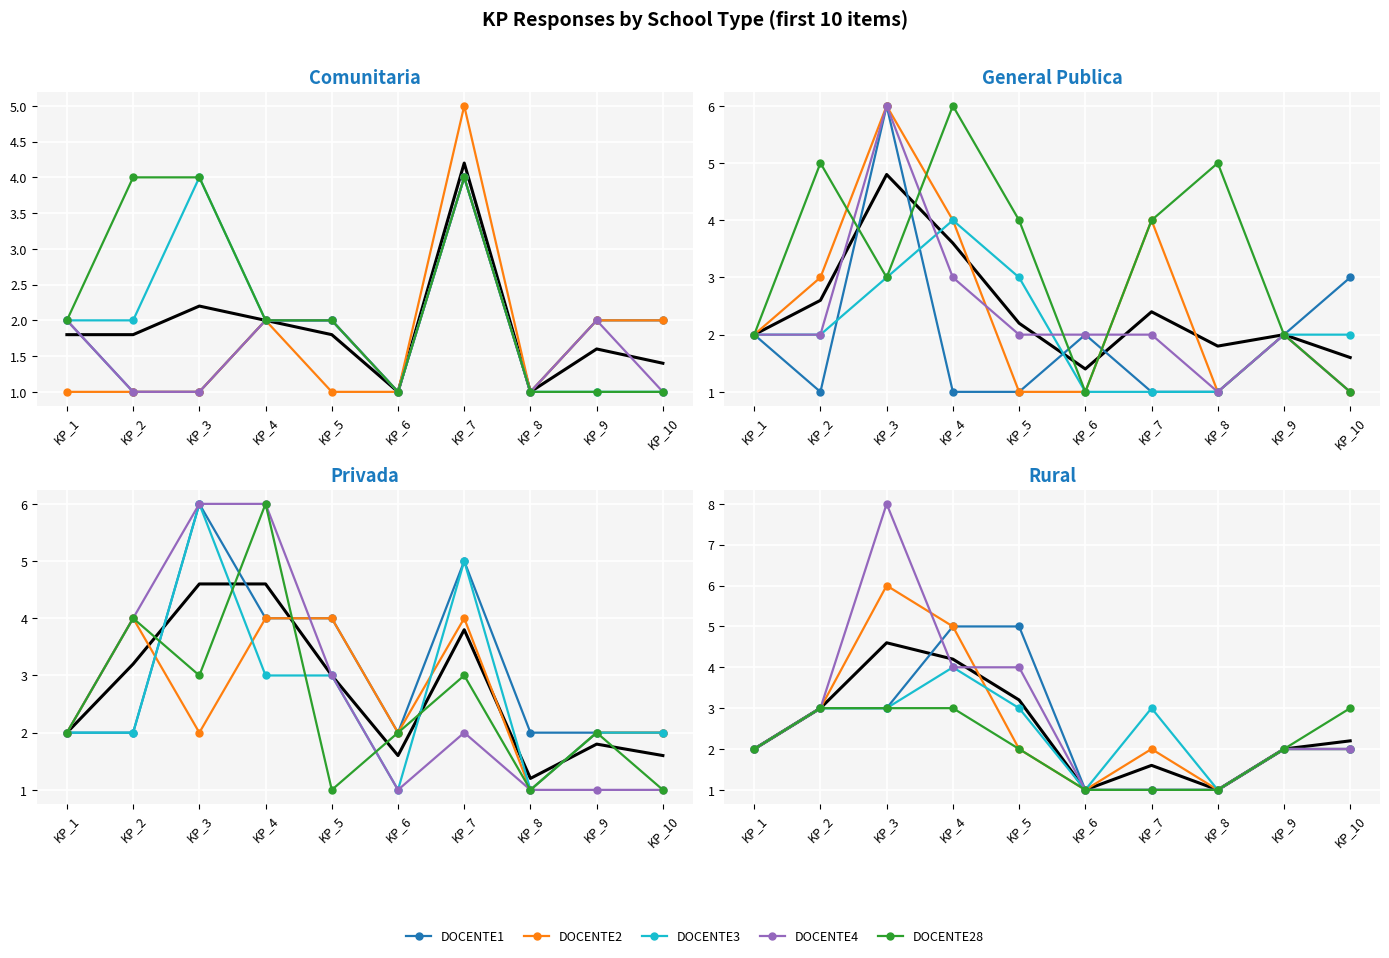

What is the greatest value displayed?

6